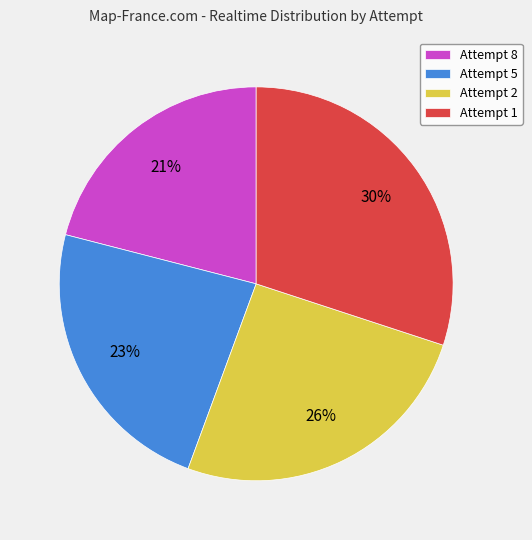

To the nearest percent, what is the combined percentage of Attempt 1 and Attempt 2?

56%